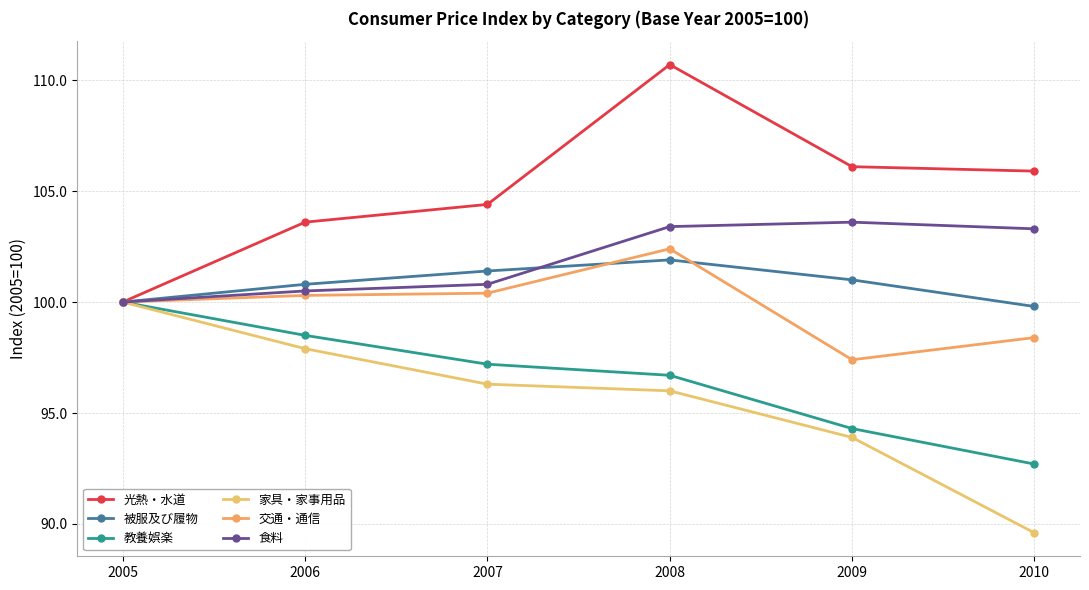

Count the number of data series in this chart.

6